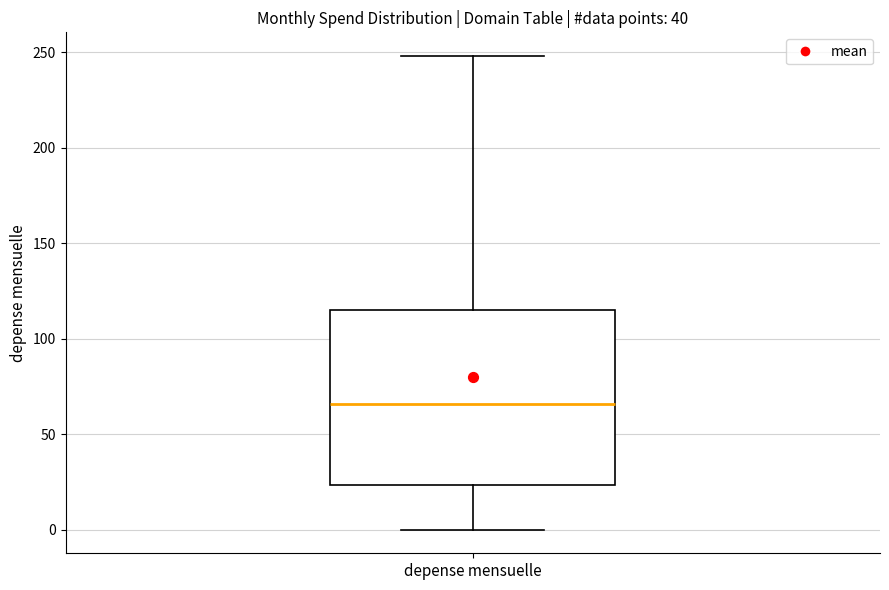

Where is the upper edge of the box for depense mensuelle on the y-axis? The values are not printed on the chart, so give them approximately, as read against the axis.

115